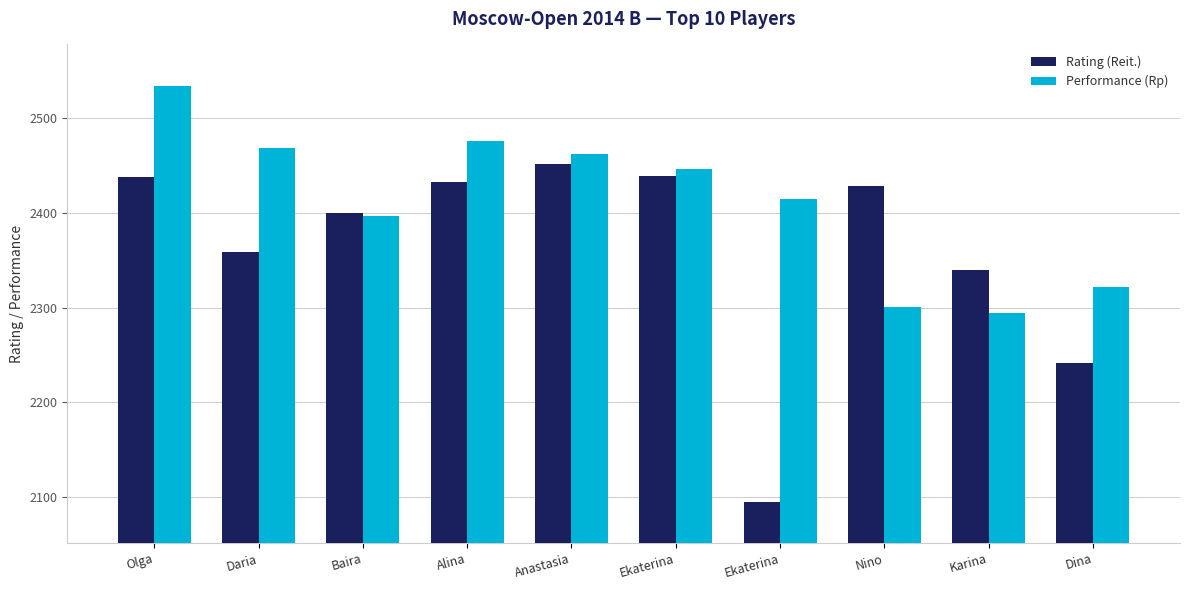

What is the maximum value shown in the chart?

2534